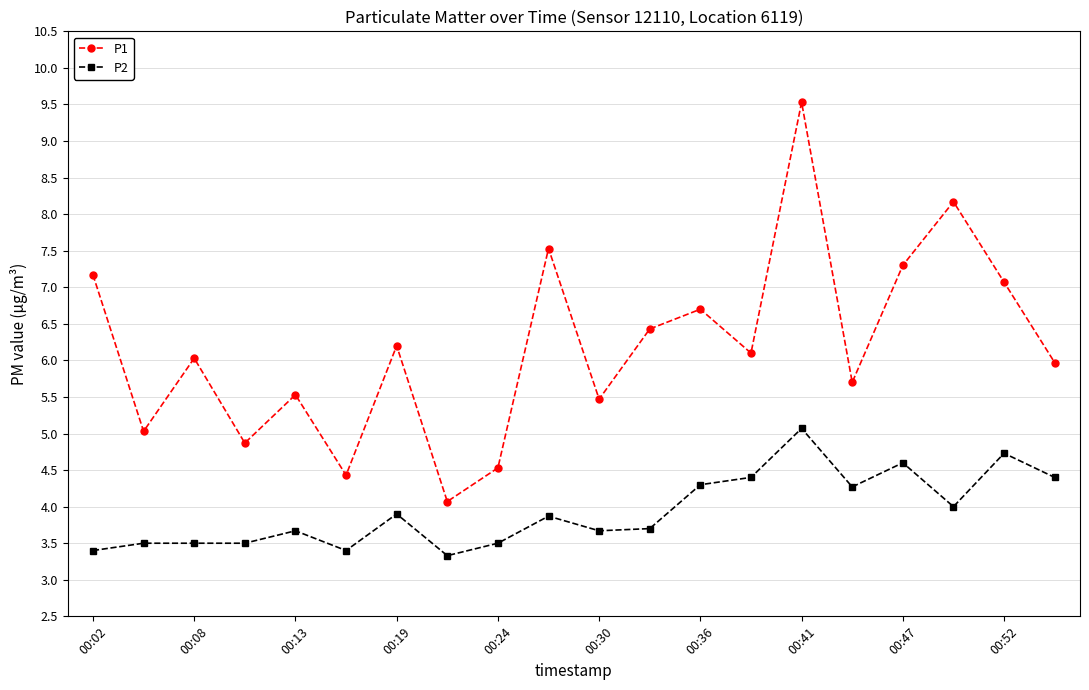

What is the minimum value shown in the chart?

3.3